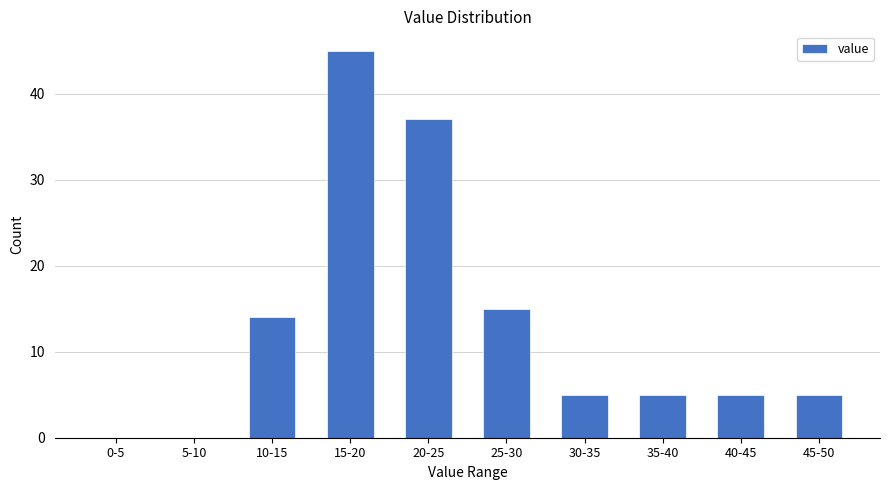

Reading left to right, extract all data points from this chart.

0-5=0	5-10=0	10-15=14	15-20=45	20-25=37	25-30=15	30-35=5	35-40=5	40-45=5	45-50=5